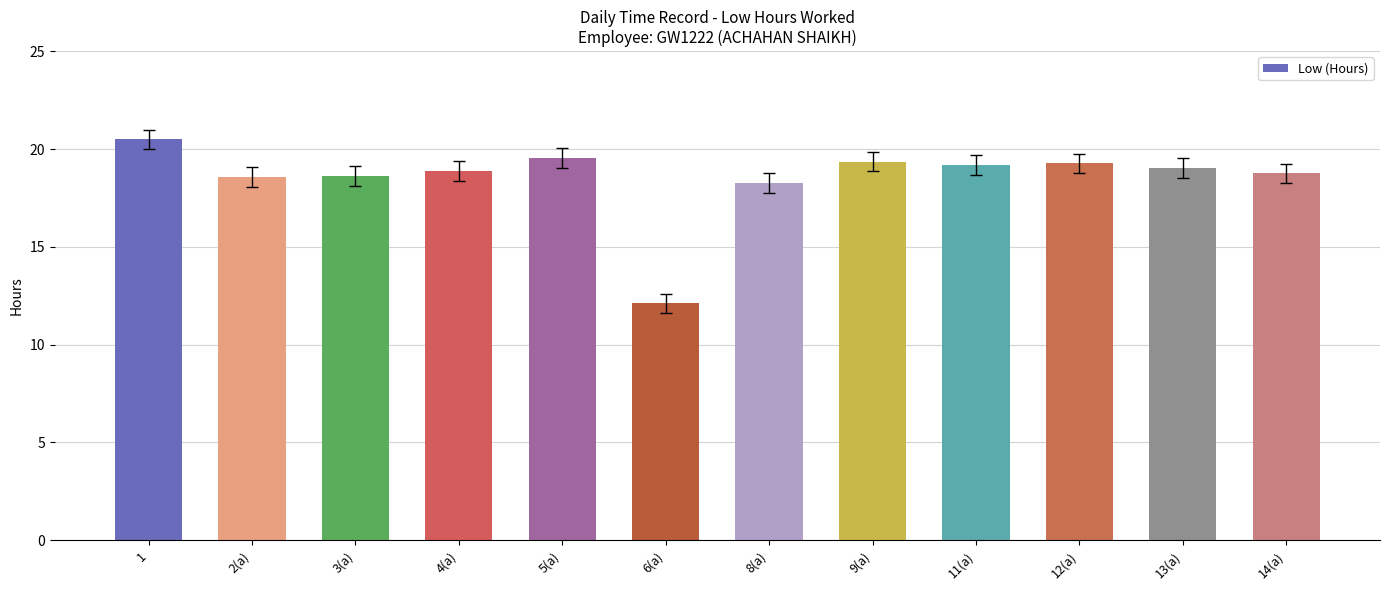

What is the value of the 8th bar from the left?

19.4